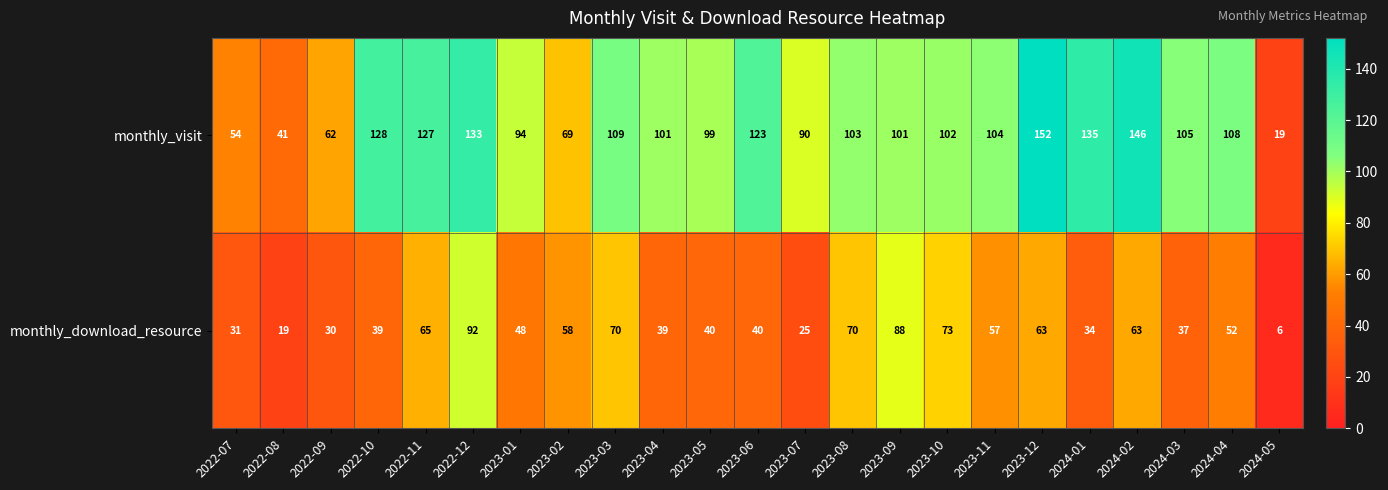

How many data points in monthly_visit are less than 103?

11